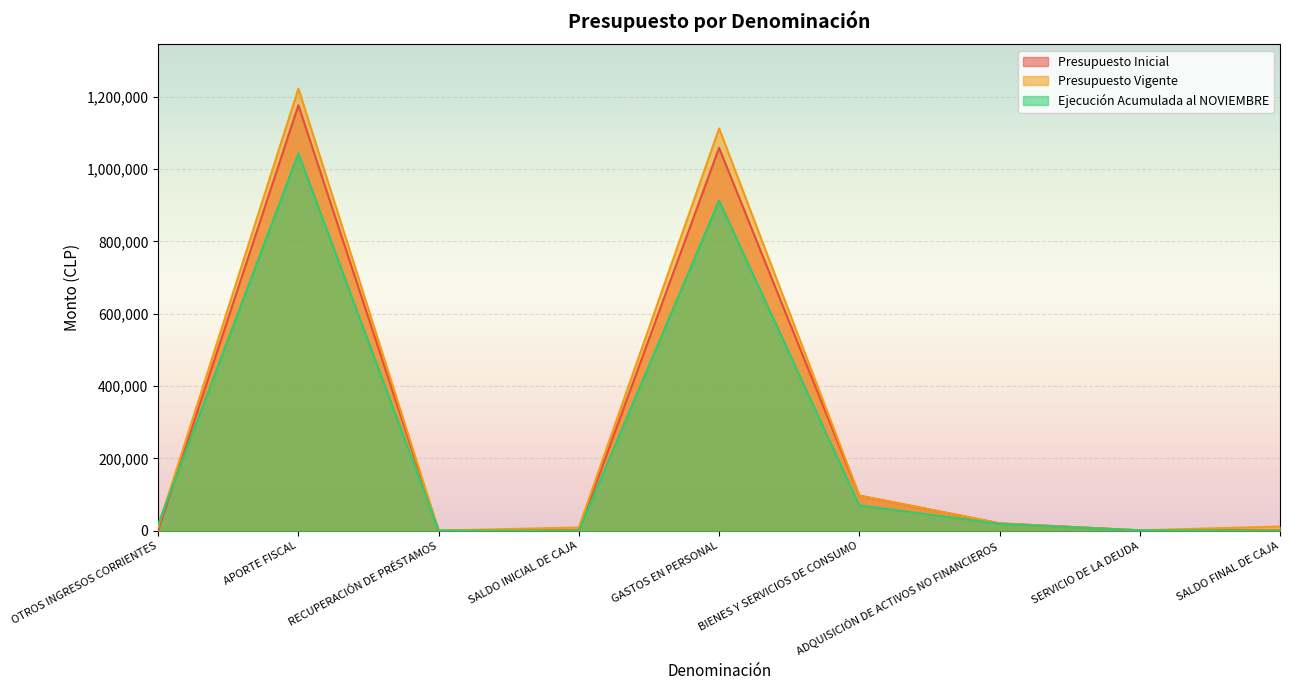

What is the highest value of the Ejecución Acumulada al NOVIEMBRE series?

1043407